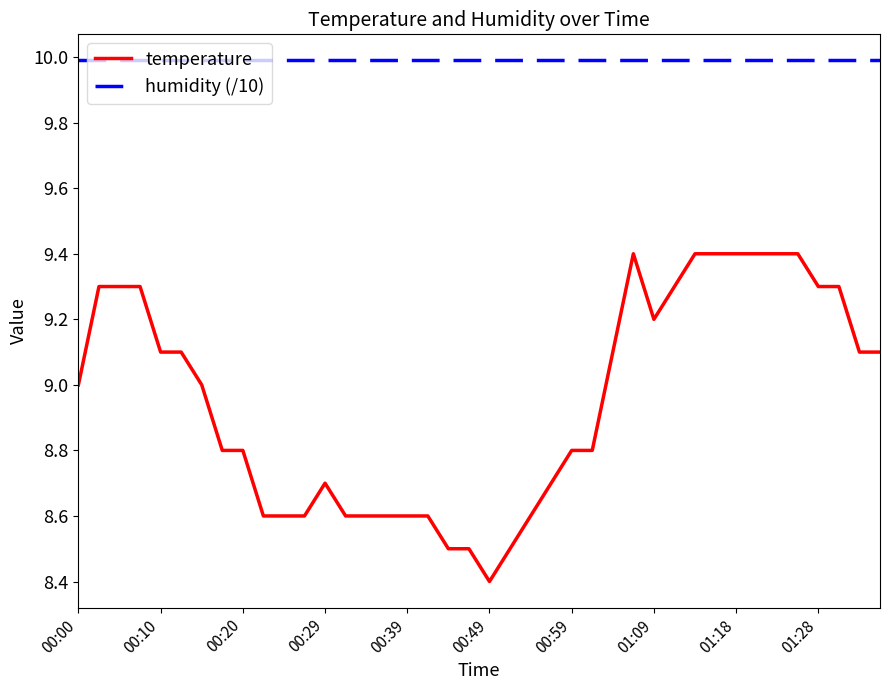

What is the maximum value shown in the chart?

10.0